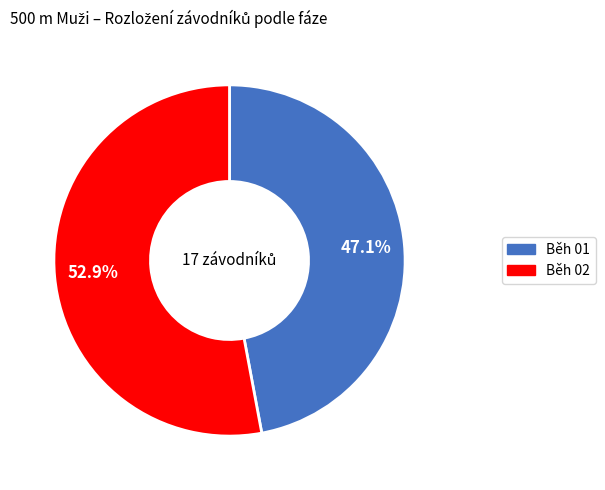

To the nearest percent, what is the difference between the largest and smallest slice percentages?

6%